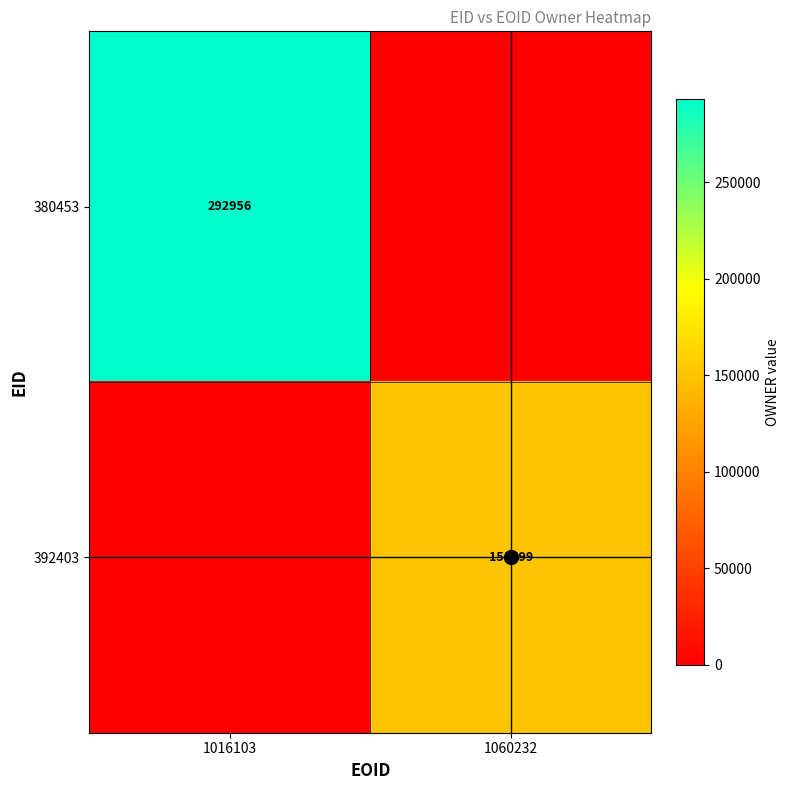

At how many categories does at least one series exceed 210402?

1